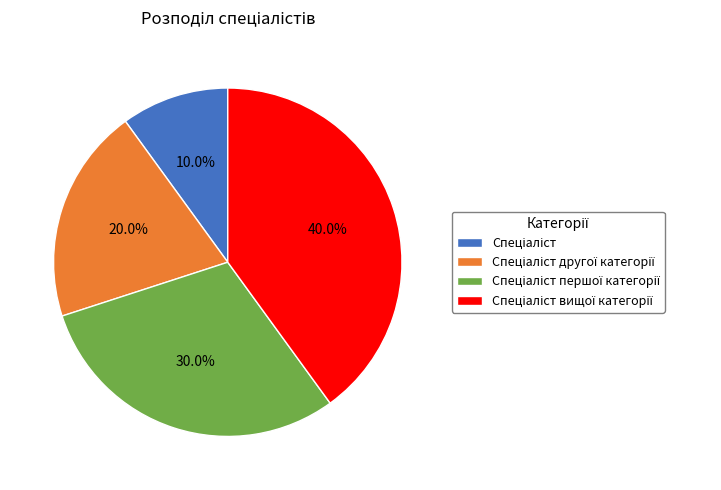

Is there any slice that represents more than half of the pie?

No